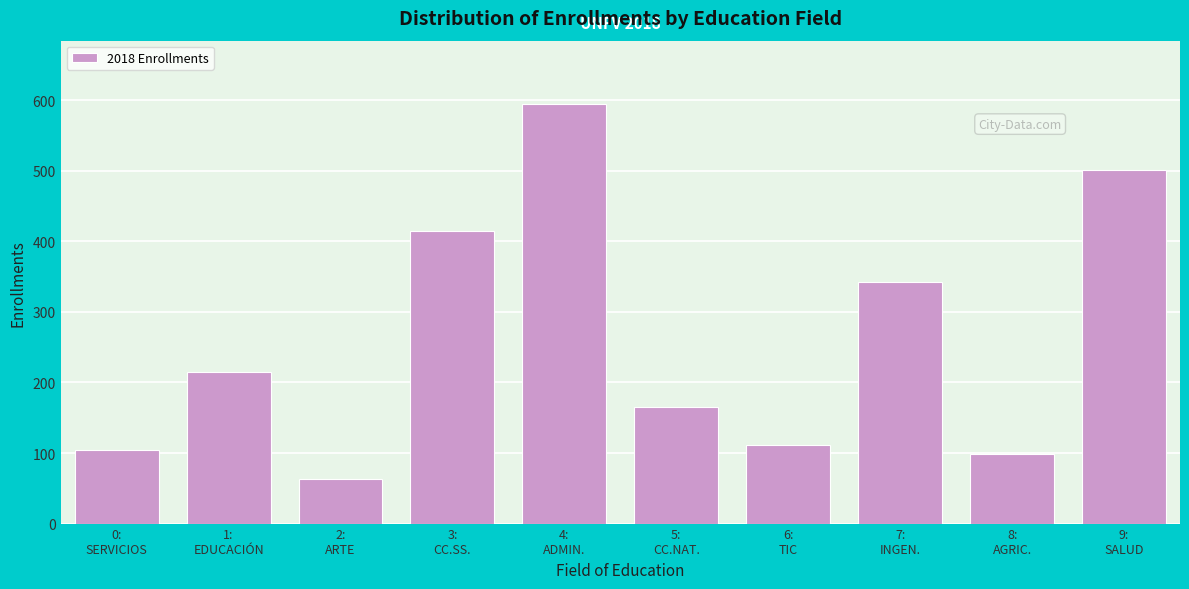

Reading left to right, transcribe all the data shown in this chart.

104	215	63	415	595	165	112	342	99	501